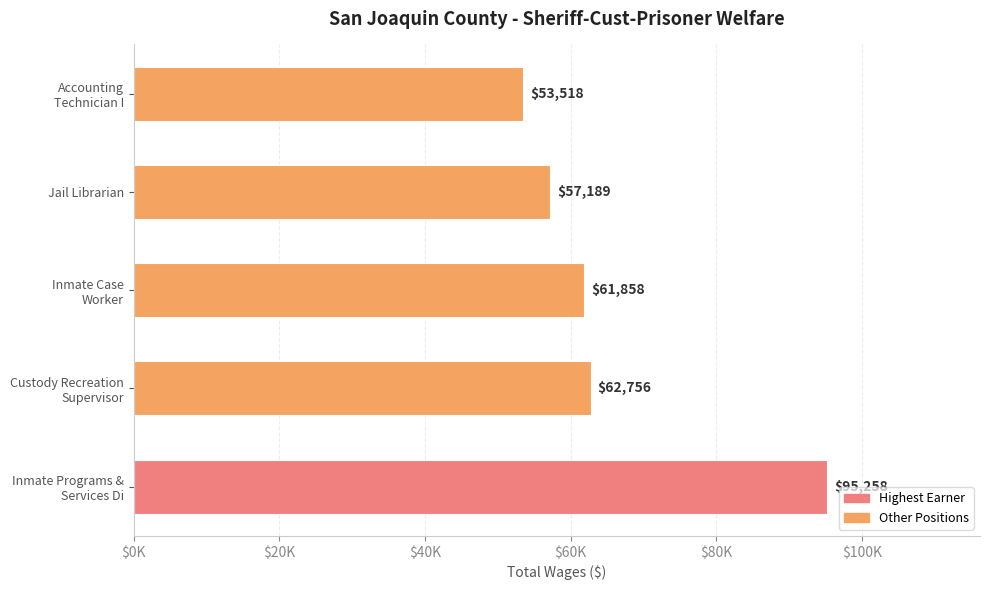

What is the difference between the second highest and second lowest values?

5567